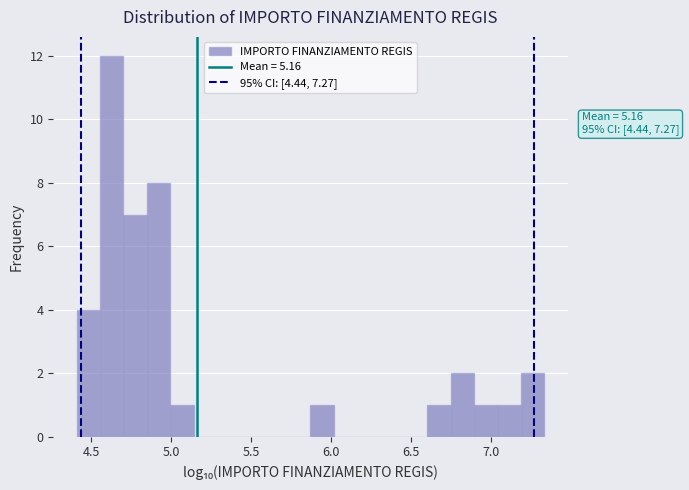

Around what value on the x-axis is the tallest bar? Give the approximate position of its centre, as read against the axis.

4.65